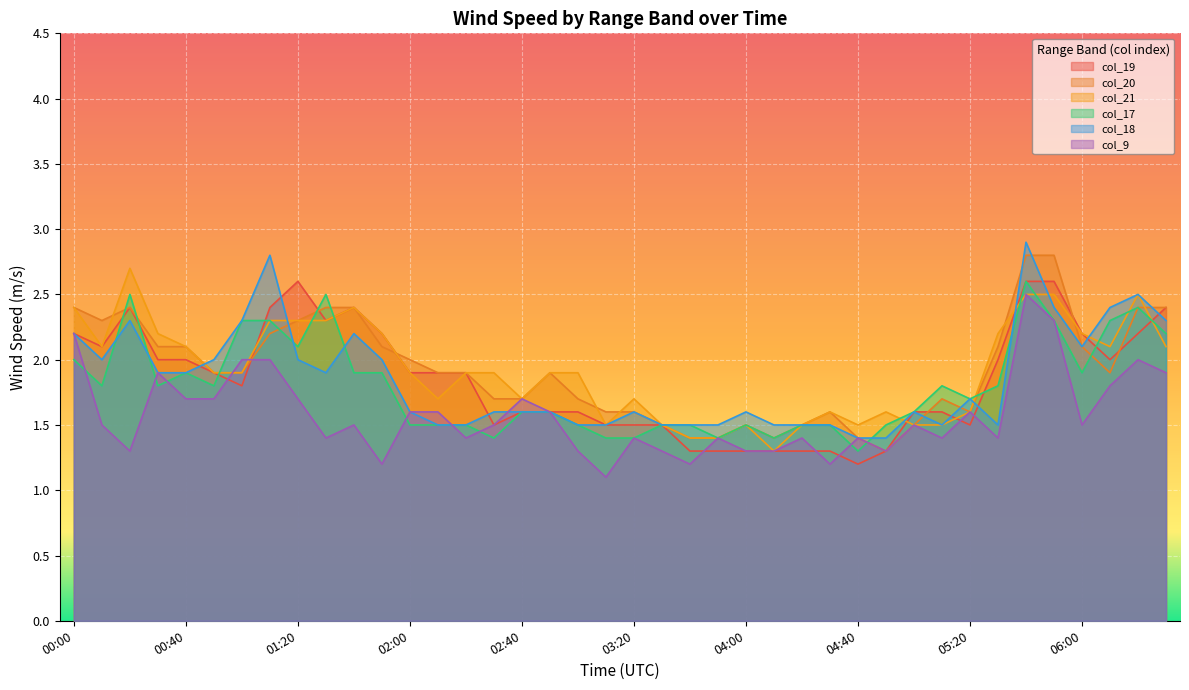

At which category does col_21 reach its first local peak?

00:20